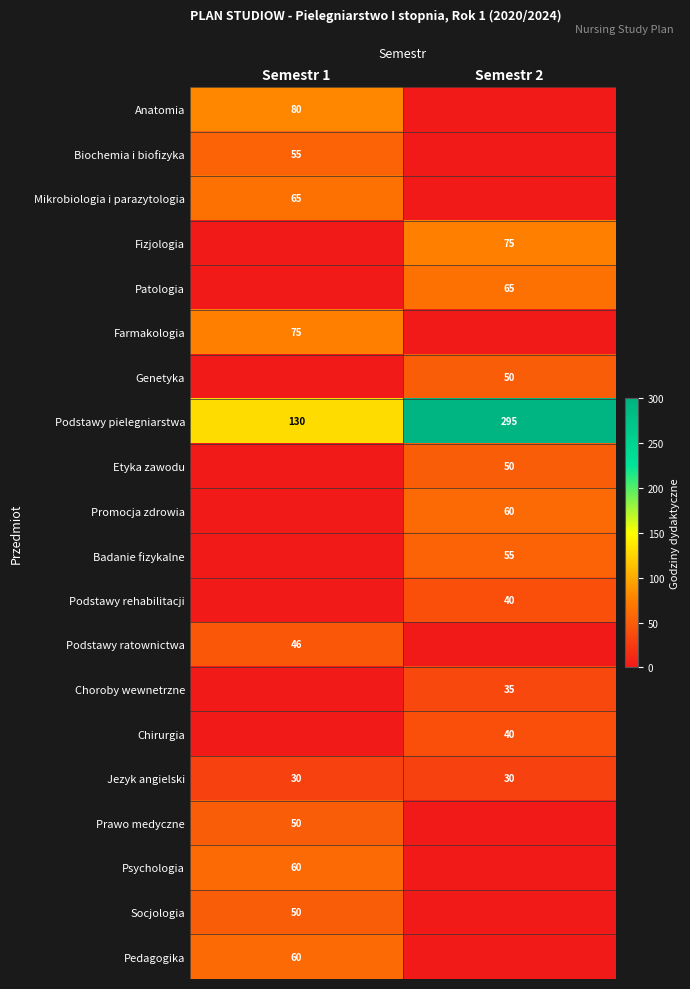

What is the sum of the Podstawy pielegniarstwa values at Semestr 2 and Semestr 1?

425